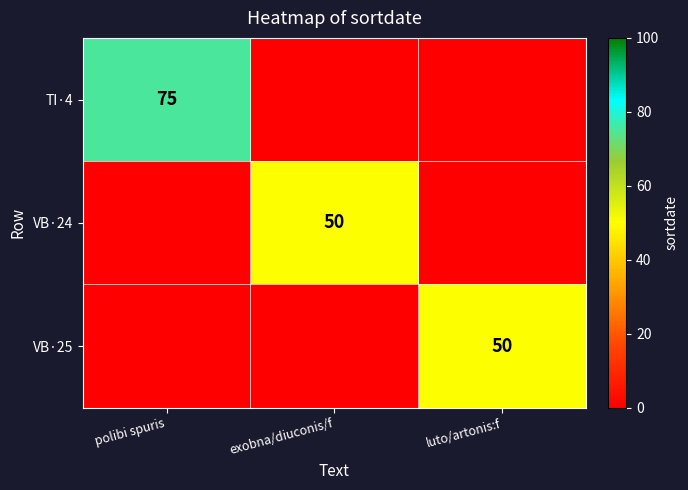

The value of TI·4 at polibi spuris is 107. True or false?

False